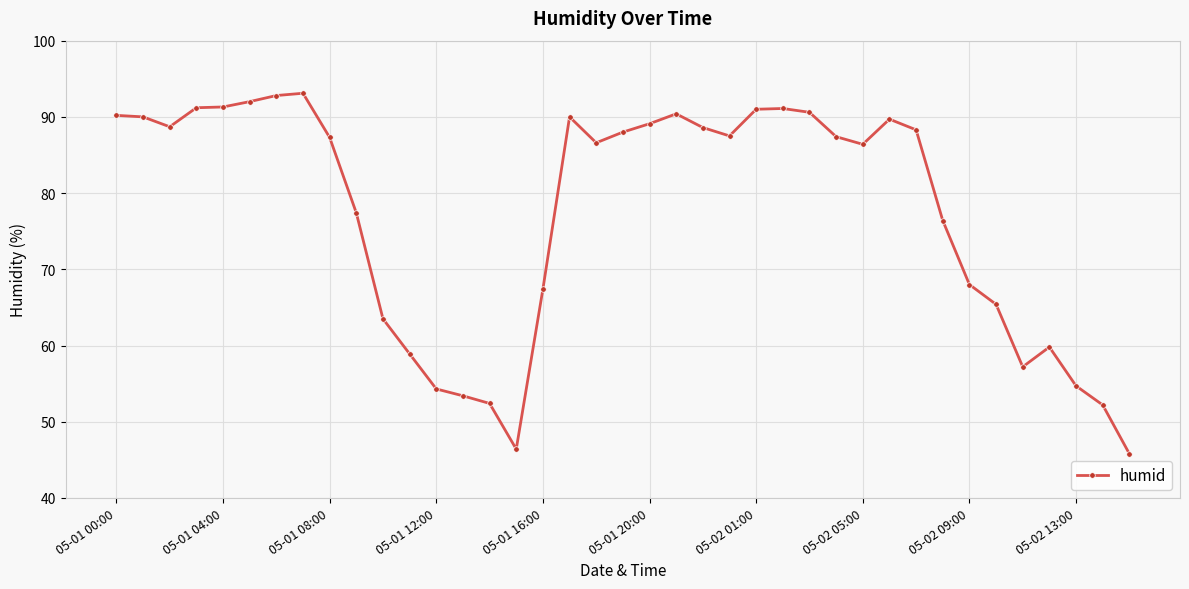

What is the greatest value displayed?

93.1